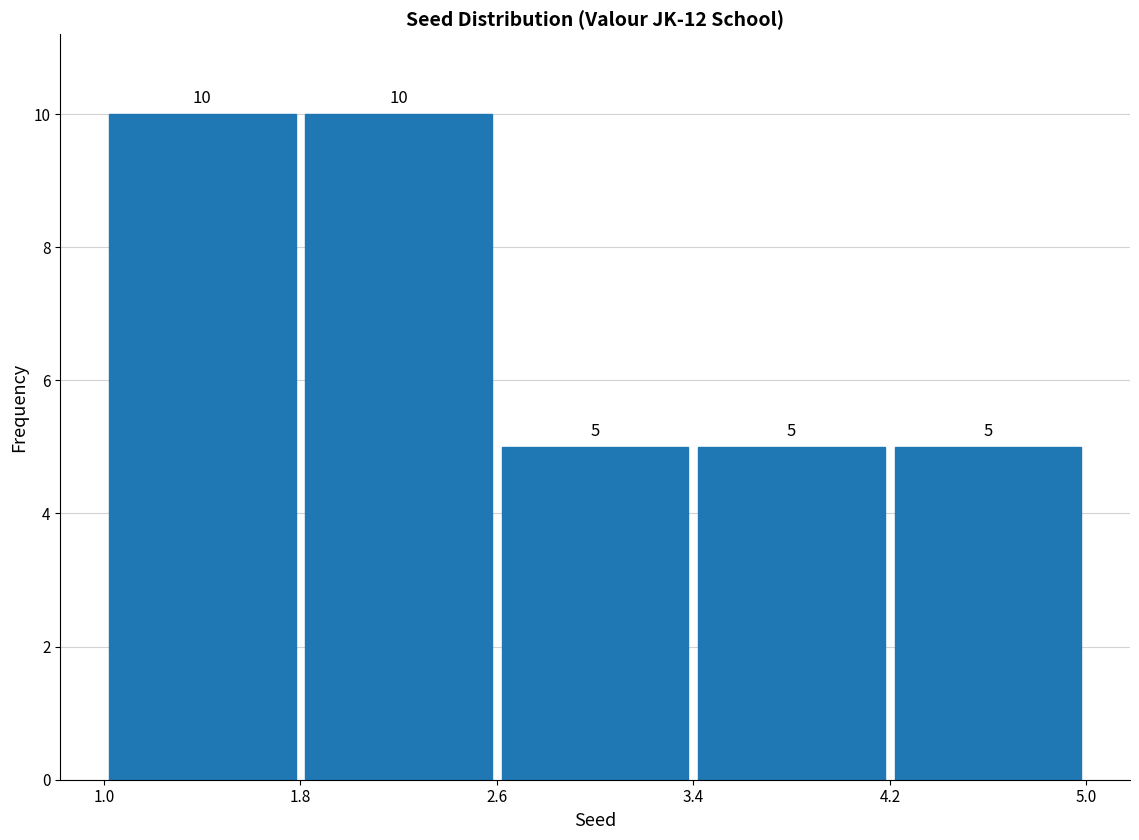

How tall is the bar that spans 1.8 to 2.6 on the x-axis?

10